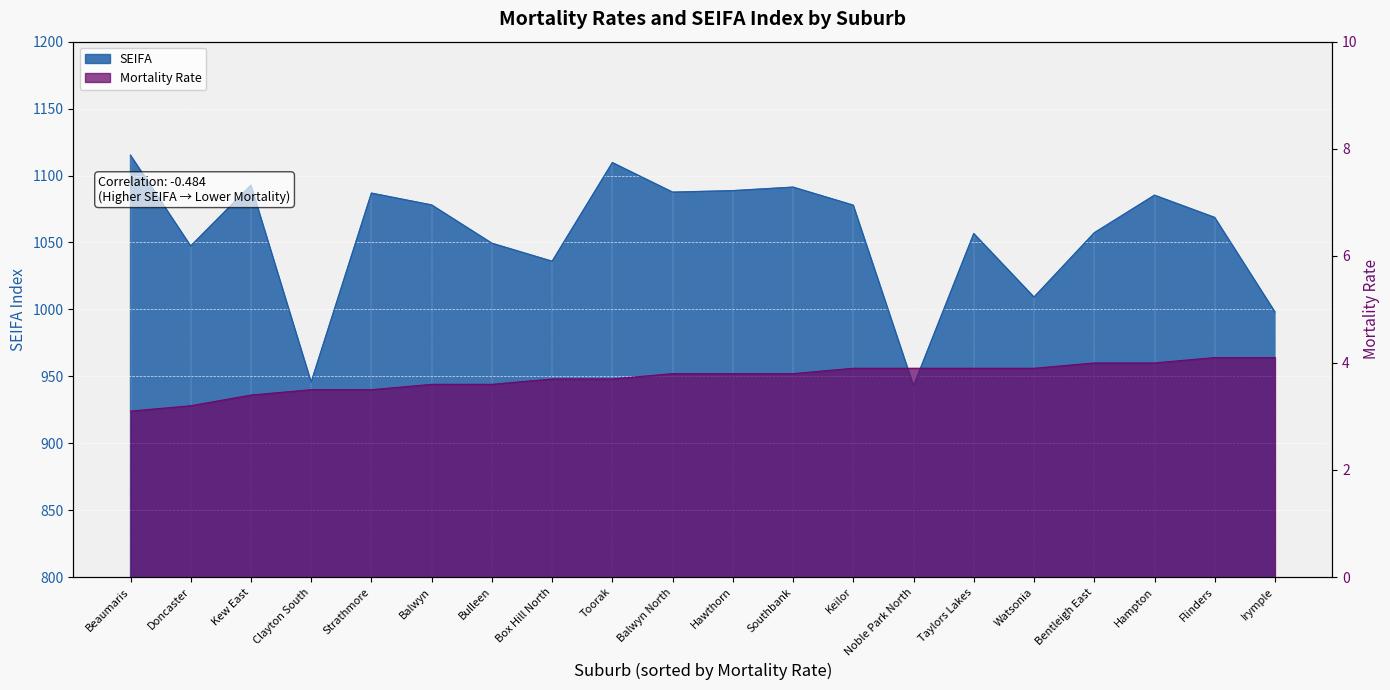

The Mortality Rate series shows 5.9 at Hampton. True or false?

False